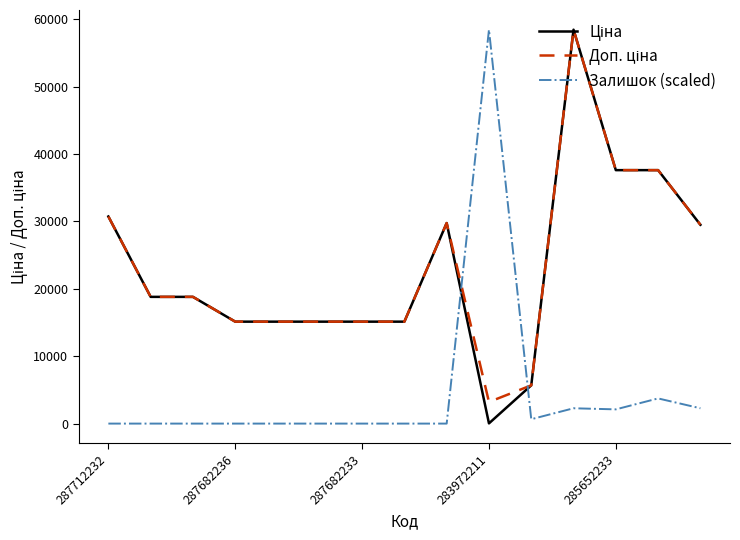

What is the maximum value shown in the chart?

58426.5